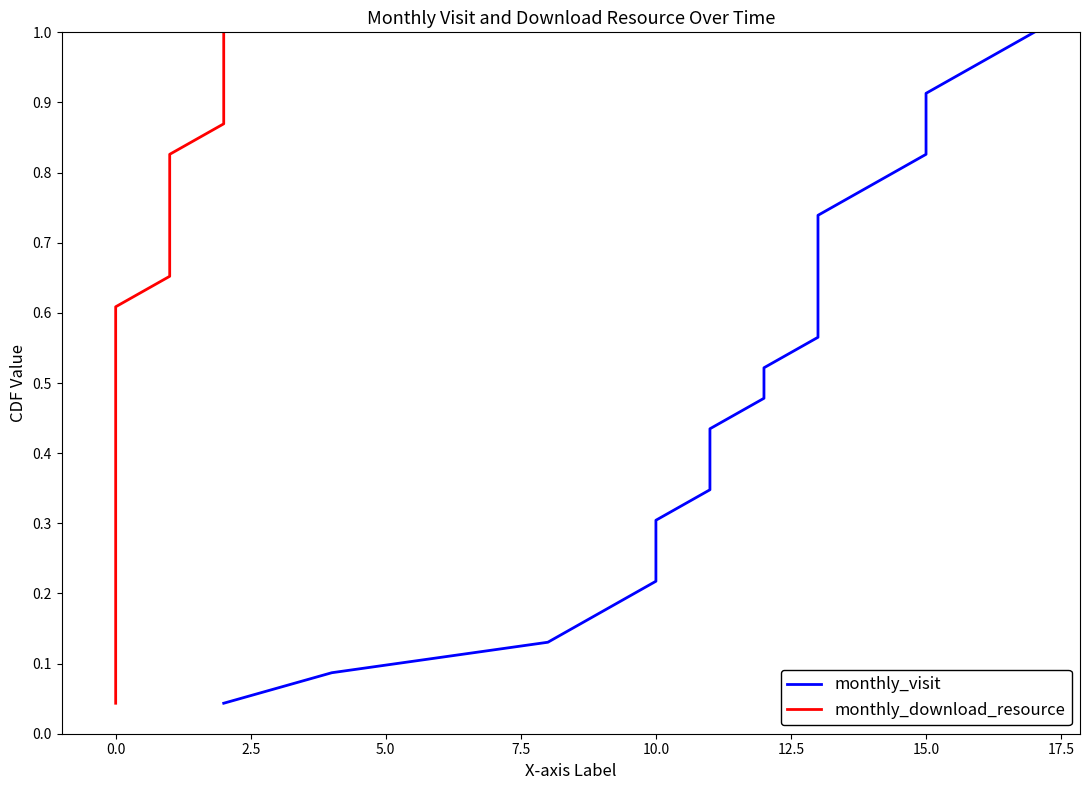

Reading left to right, list all the values displayed in this chart.

monthly_visit: 0.0	0.1	0.1	0.2	0.2	0.3	0.3	0.3	0.4	0.4	0.5	0.5	0.6	0.6	0.7	0.7	0.7	0.8	0.8	0.9	0.9	1.0	1.0
monthly_download_resource: 0.0	0.1	0.1	0.2	0.2	0.3	0.3	0.3	0.4	0.4	0.5	0.5	0.6	0.6	0.7	0.7	0.7	0.8	0.8	0.9	0.9	1.0	1.0